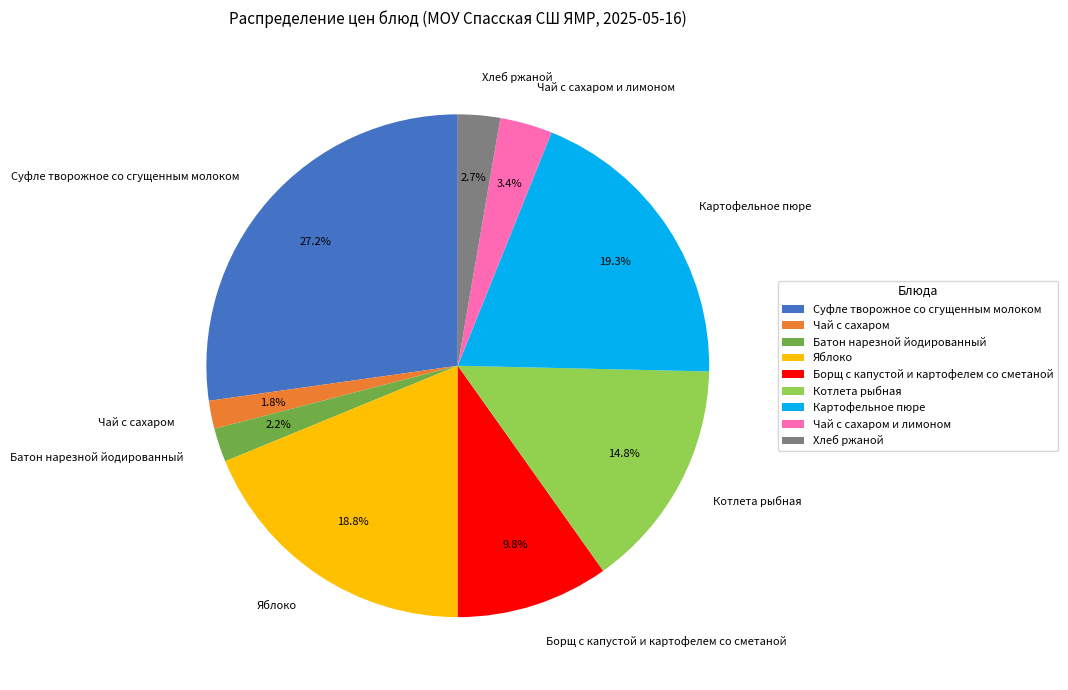

Does Борщ с капустой и картофелем со сметаной represent more than half of the total?

No